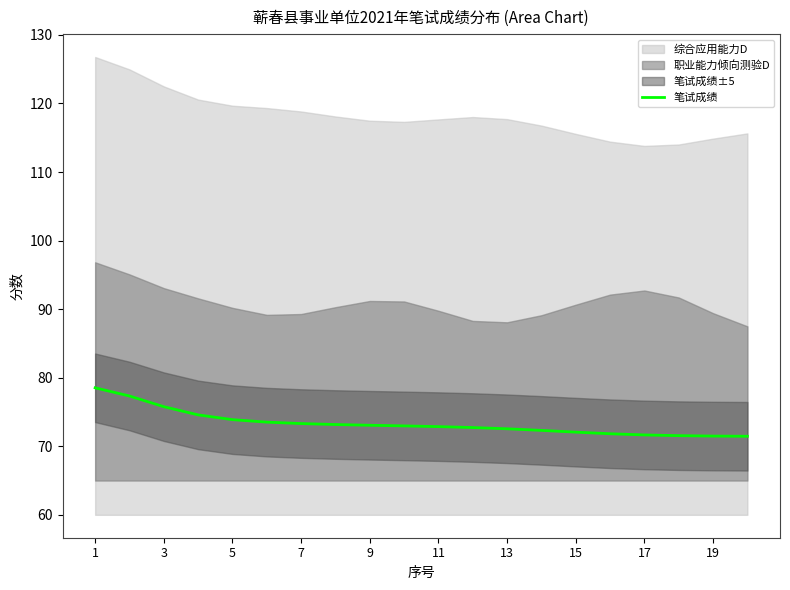

The 笔试成绩 series shows 72.9 at 11. True or false?

True